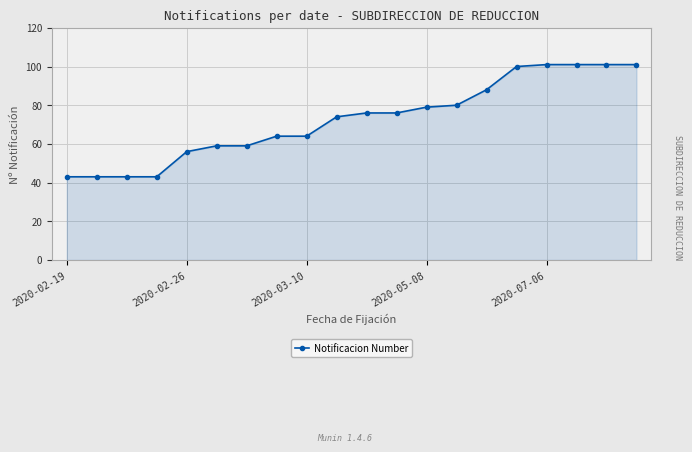

What is the value of the 5th point from the left?

56